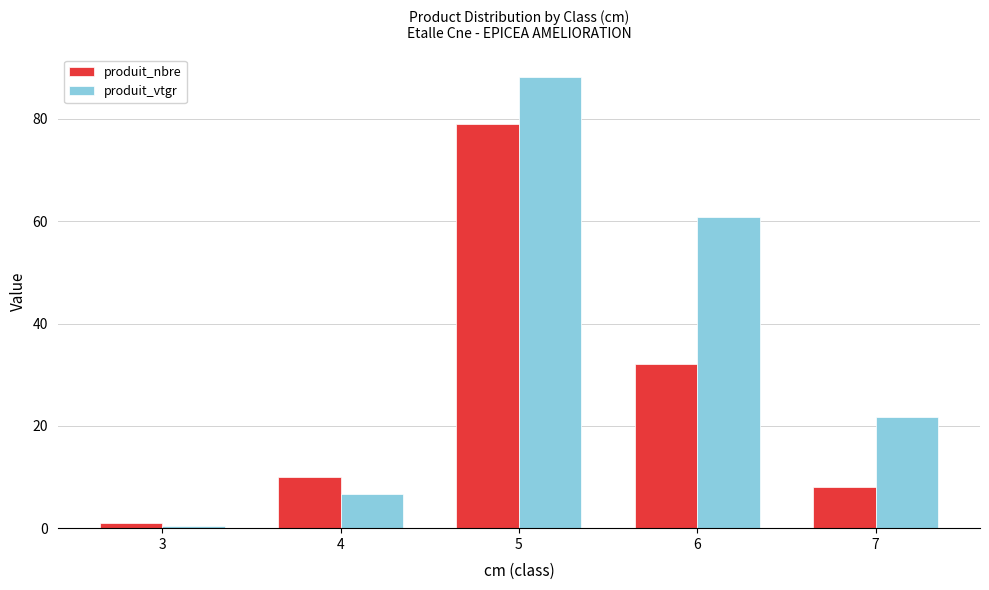

Rank the series by their average value, from lowest to highest.

produit_nbre, produit_vtgr